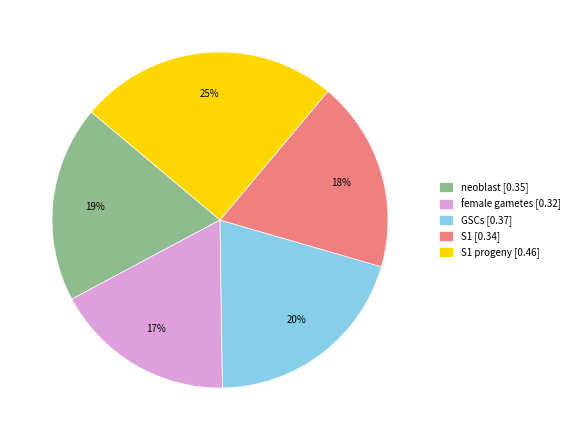

Count the number of slices in the pie.

5